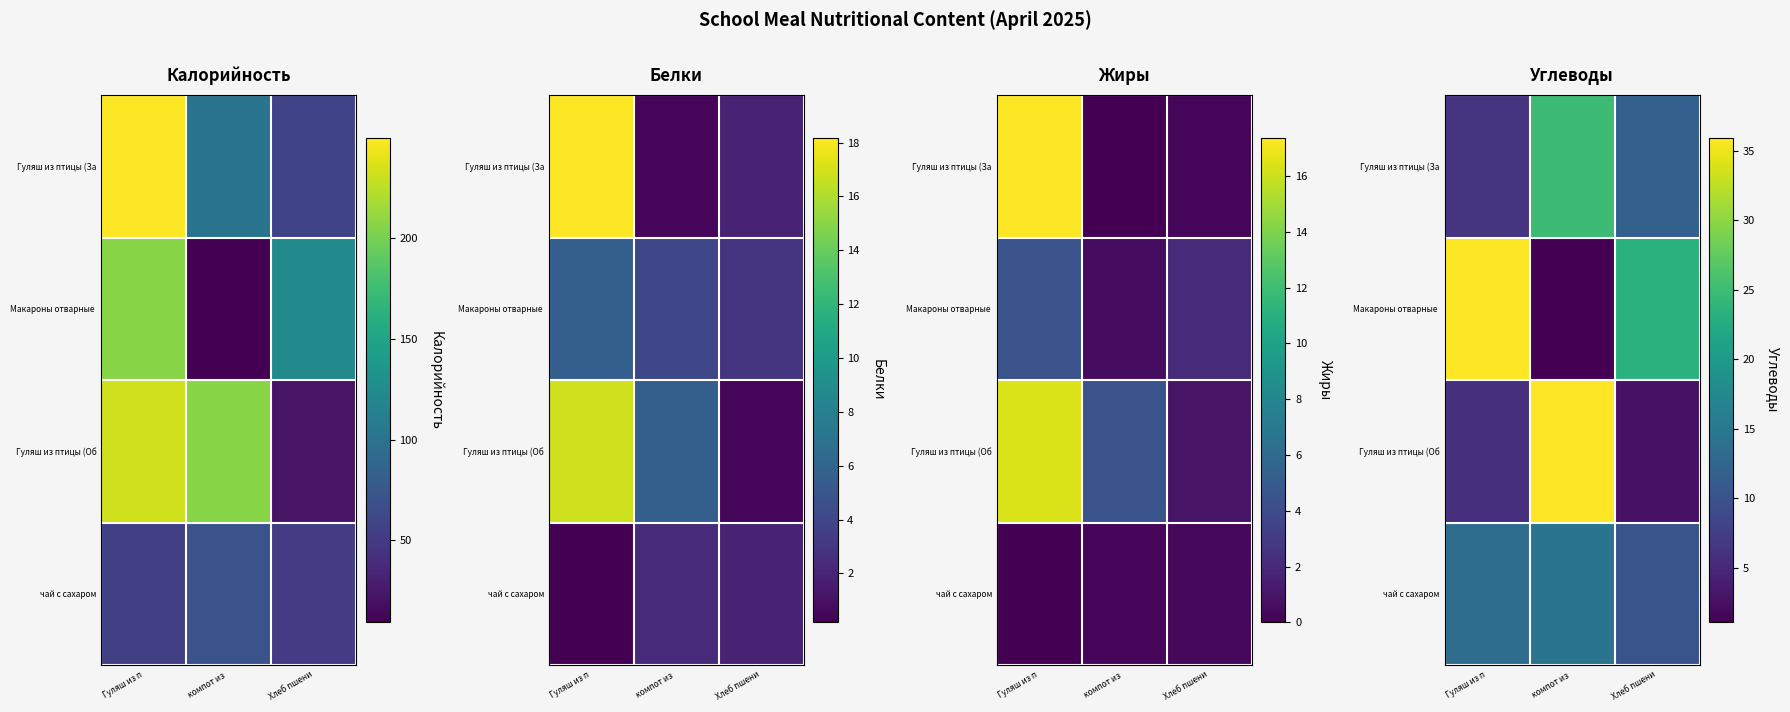

How many distinct data groups are displayed?

4